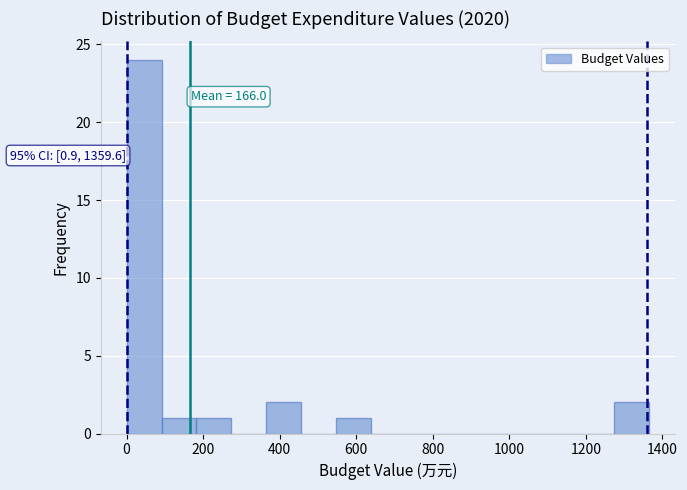

Over which range of the x-axis is the bar tallest?

0 to 100